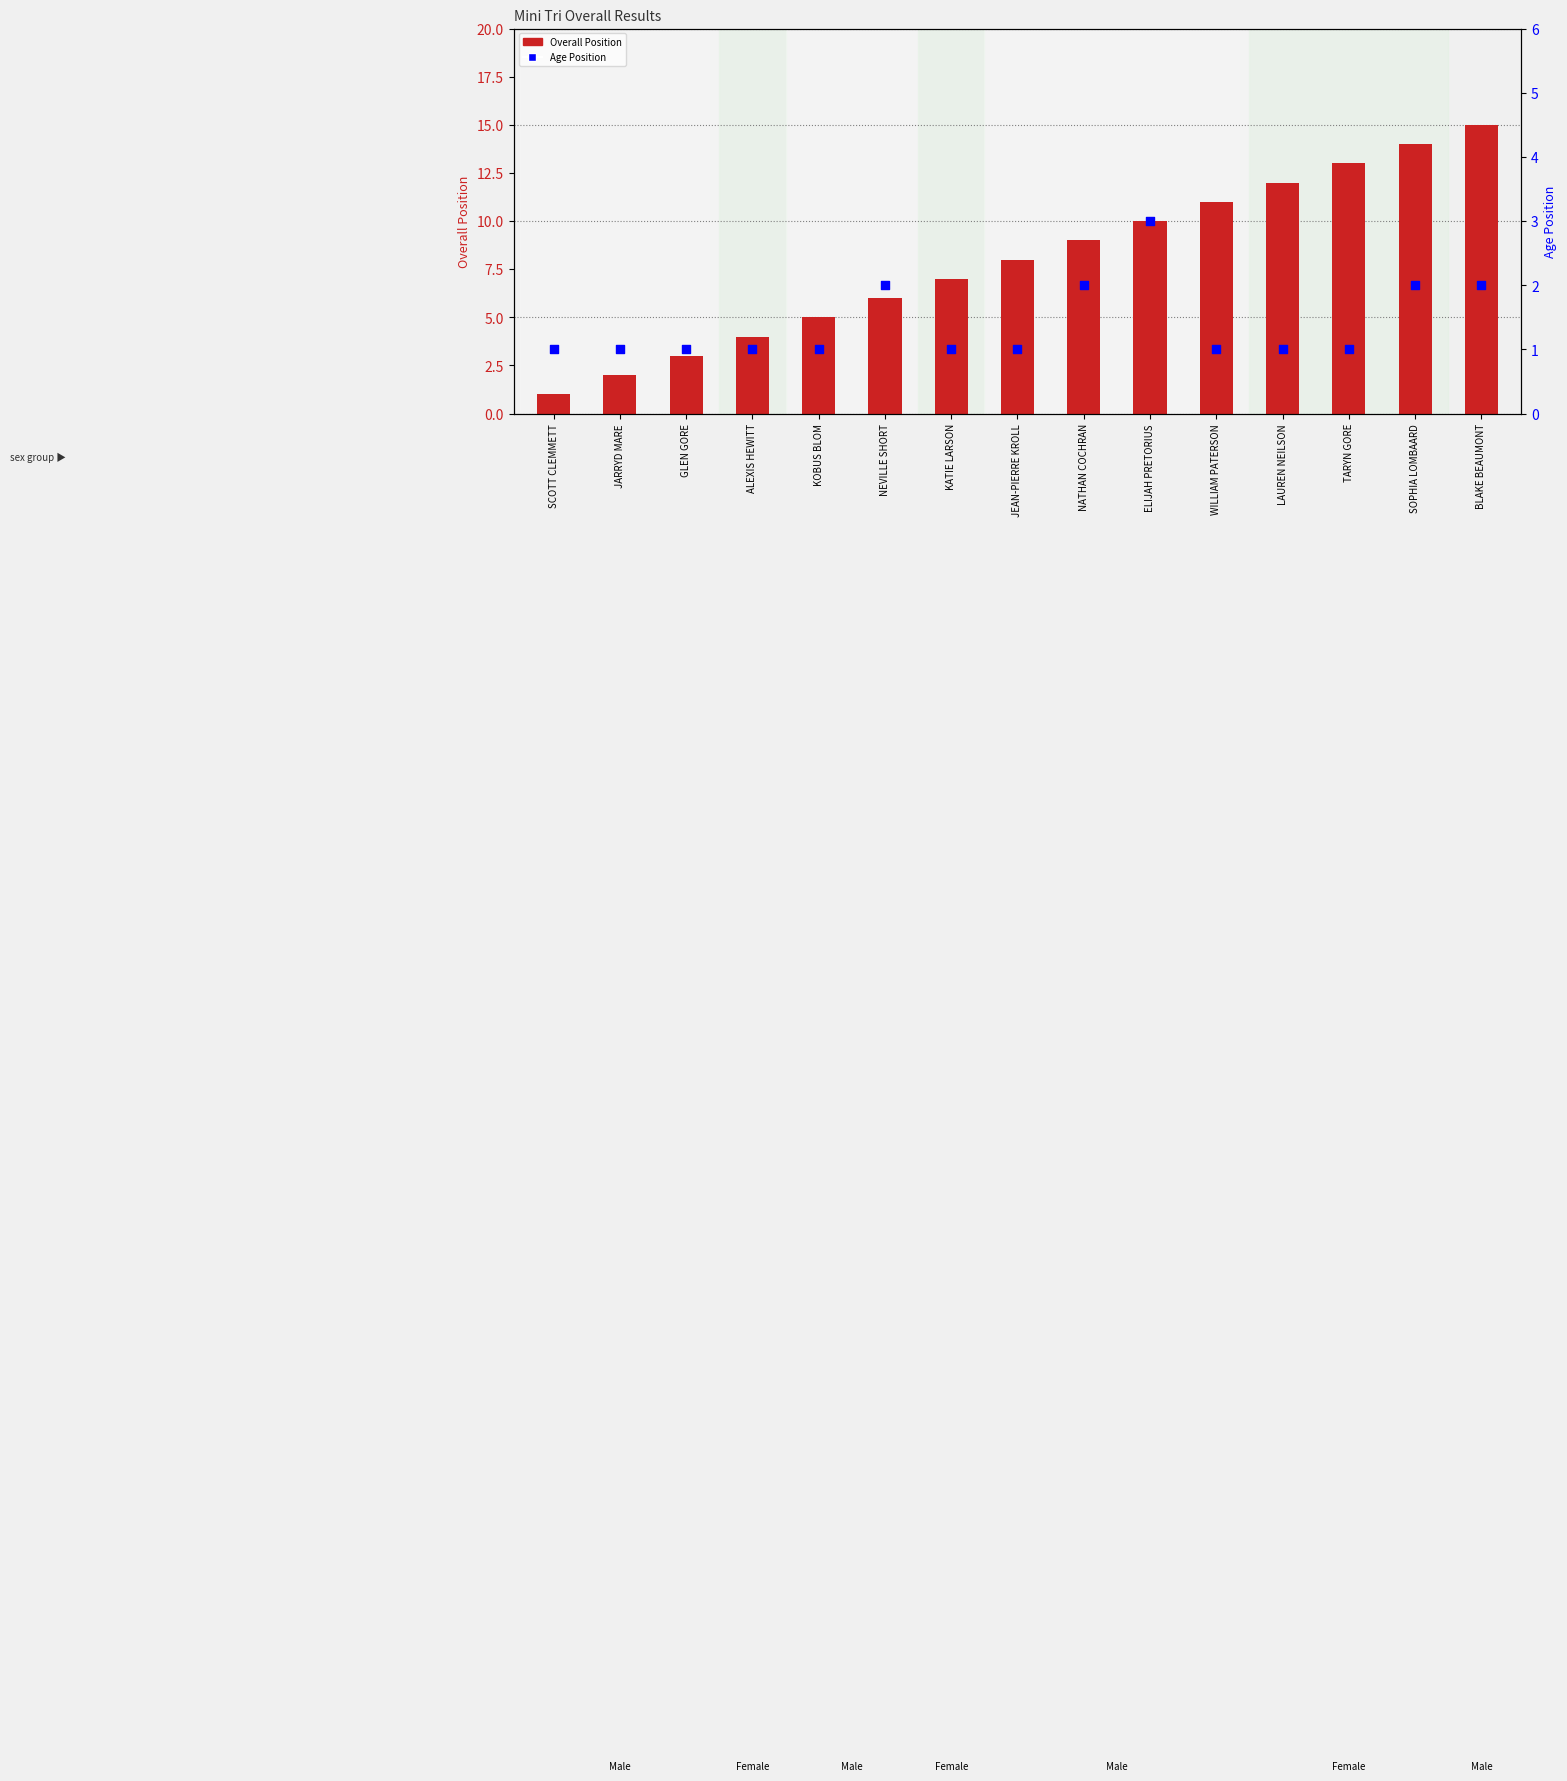

At which category is the sum across all series the highest?

BLAKE BEAUMONT